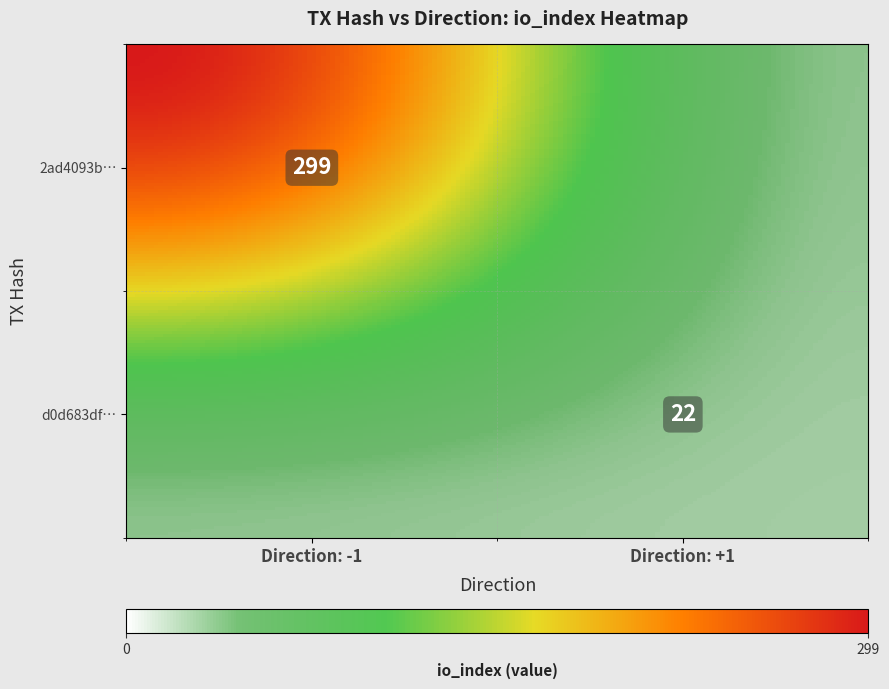

What is the difference between the 2ad4093b747923c820922e4a5439a83e691c97b values at direction and io_index?

300